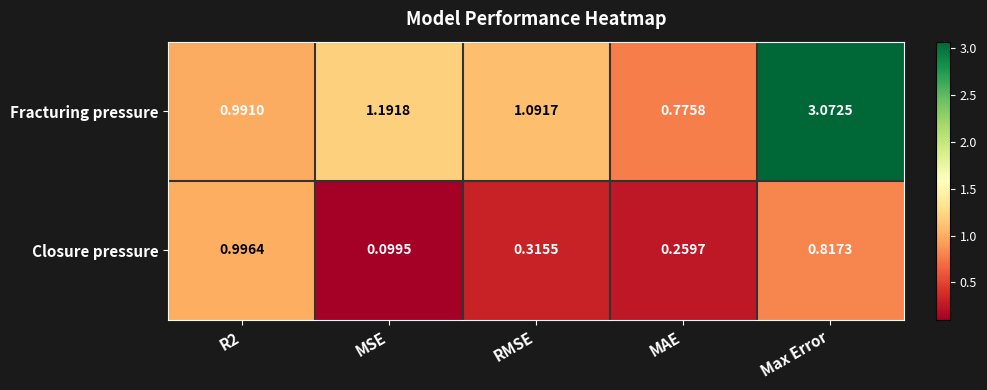

List the series in order of their peak value, lowest first.

Closure pressure, Fracturing pressure